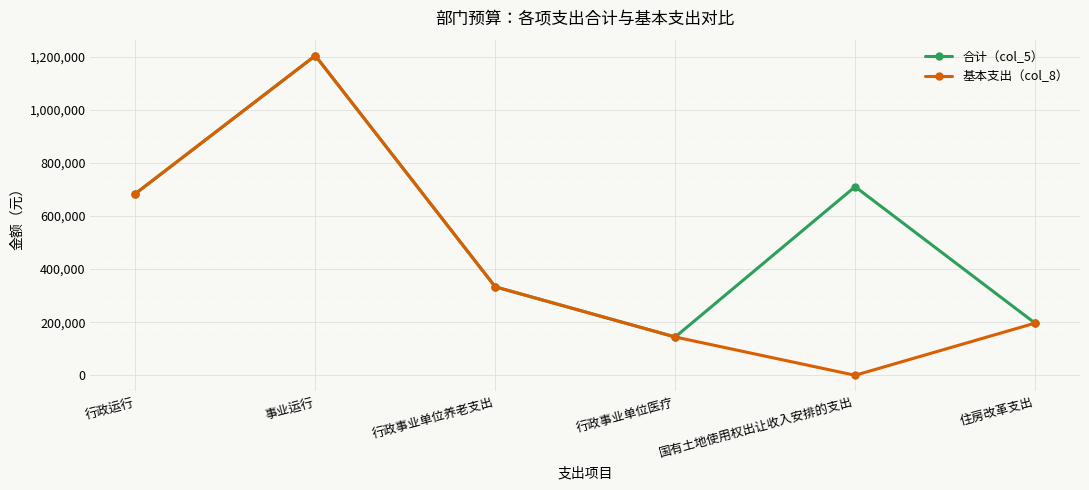

The 合计（col_5） series shows 710000.0 at 国有土地使用权出让收入安排的支出. True or false?

True